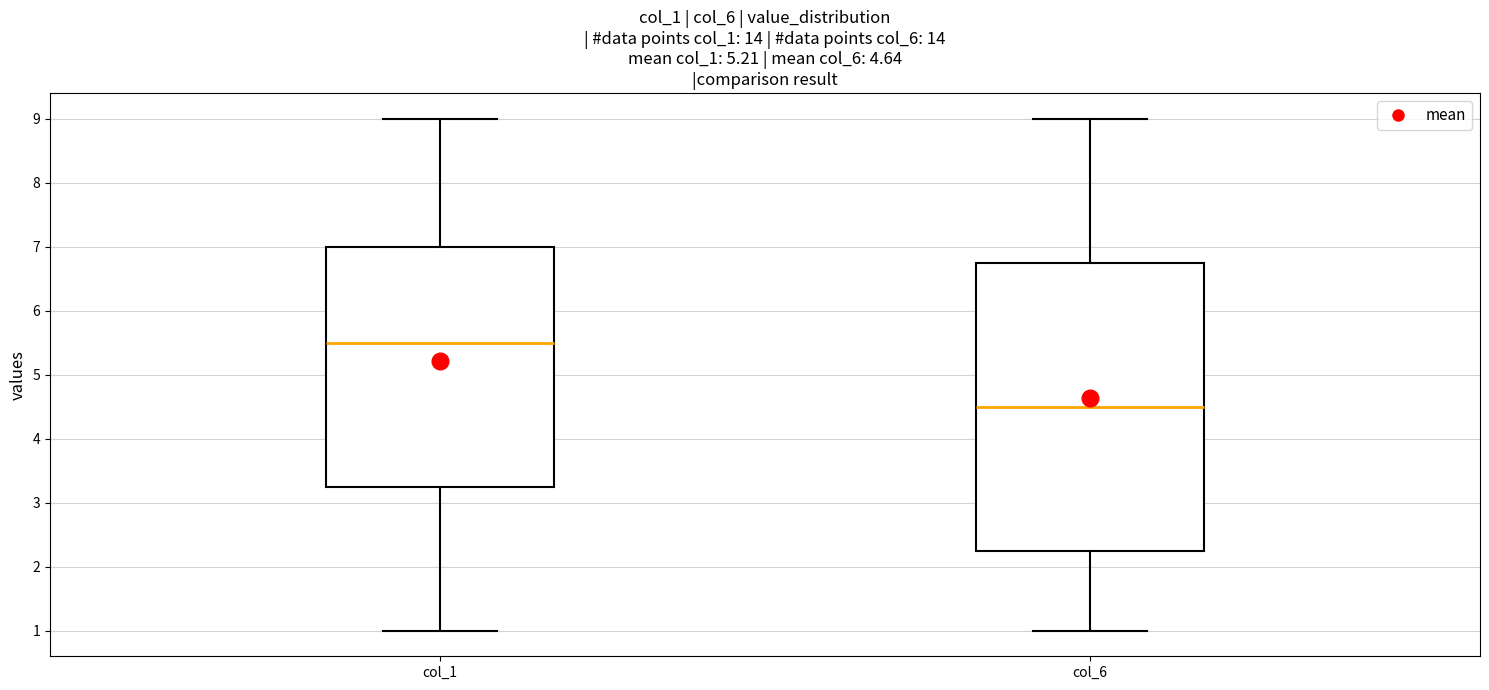

Which box is the tallest, from its lower edge to its upper edge?

col_6